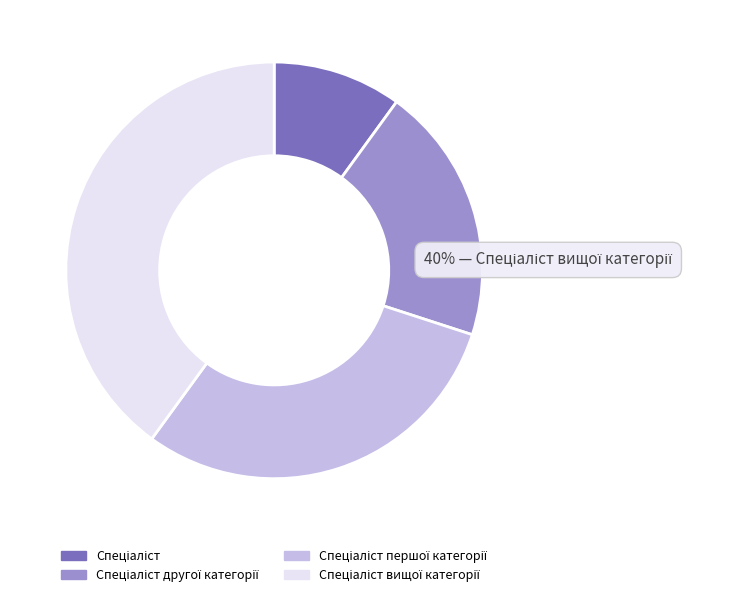

Does Спеціаліст вищої категорії represent more than half of the total?

No